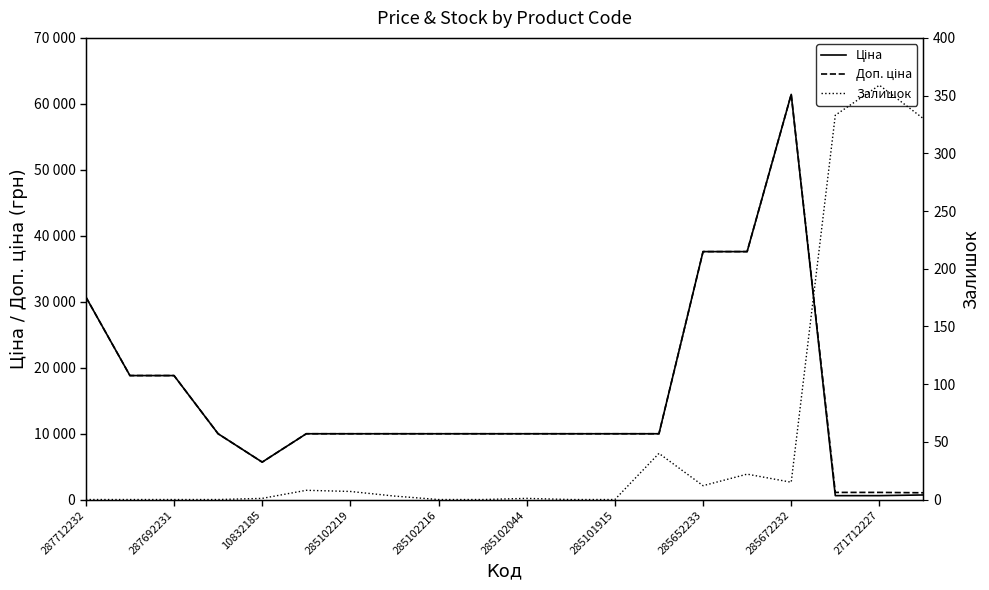

Reading left to right, transcribe all the data shown in this chart.

Ціна: 30717.1	18796.8	18796.8	9975.0	5673.8	9975.0	9975.0	9975.0	9975.0	9975.0	9975.0	9975.0	9975.0	9975.0	37593.6	37593.6	61434.3	589.9	589.9	693.7
Доп. ціна: 30717.1	18796.8	18796.8	9975.0	5673.8	9975.0	9975.0	9975.0	9975.0	9975.0	9975.0	9975.0	9975.0	9975.0	37593.6	37593.6	61434.3	1081.7	1081.7	1024.6
Залишок: 0.0	0.0	0.0	0.0	1.0	8.0	7.0	3.0	0.0	0.0	1.0	0.0	0.0	40.0	12.0	22.0	15.0	333.0	359.0	330.0